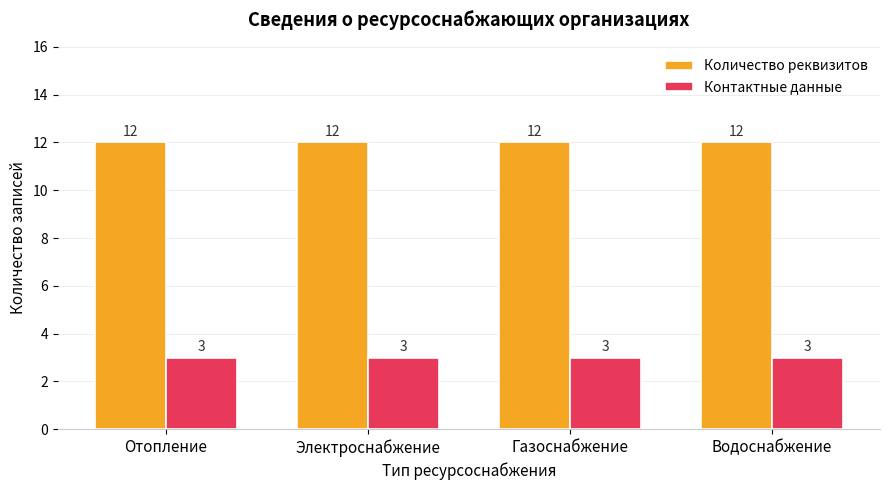

Rank the series by their average value, from highest to lowest.

Количество реквизитов, Контактные данные